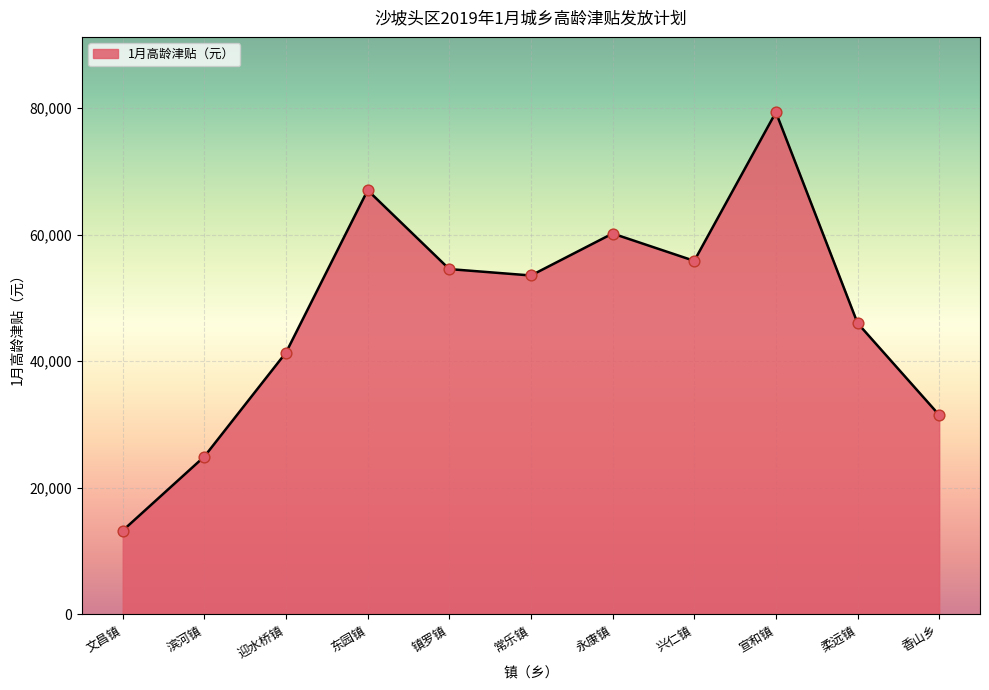

Which has a higher value, 永康镇 or 柔远镇?

永康镇